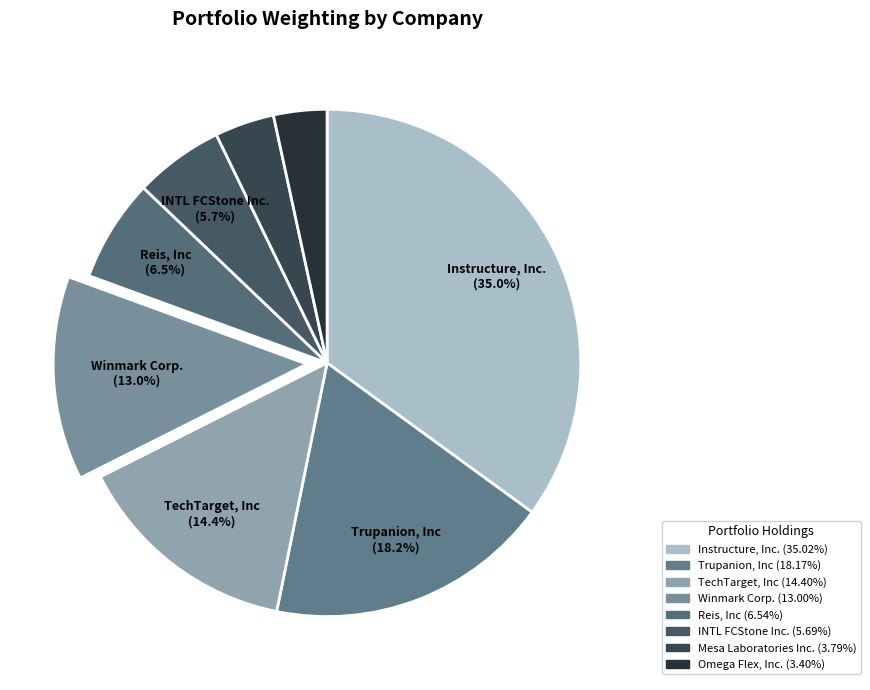

What is the largest slice in the pie chart?

Instructure, Inc.